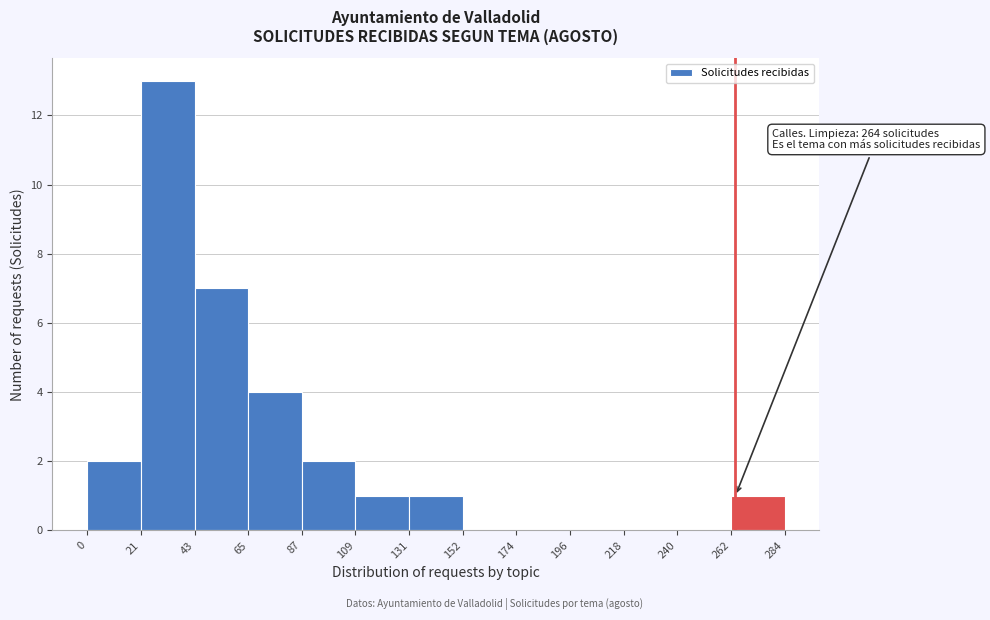

Over which range of the x-axis is the bar tallest?

21 to 43